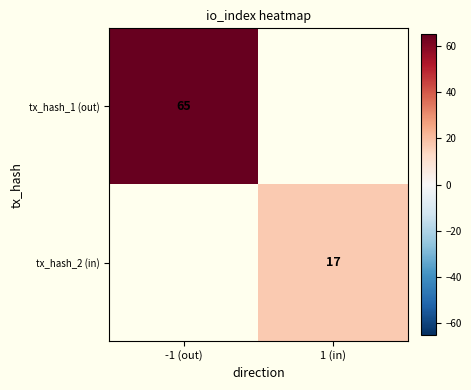

Is it true that tx_hash_2 (in) equals 17 at 1 (in)?

True